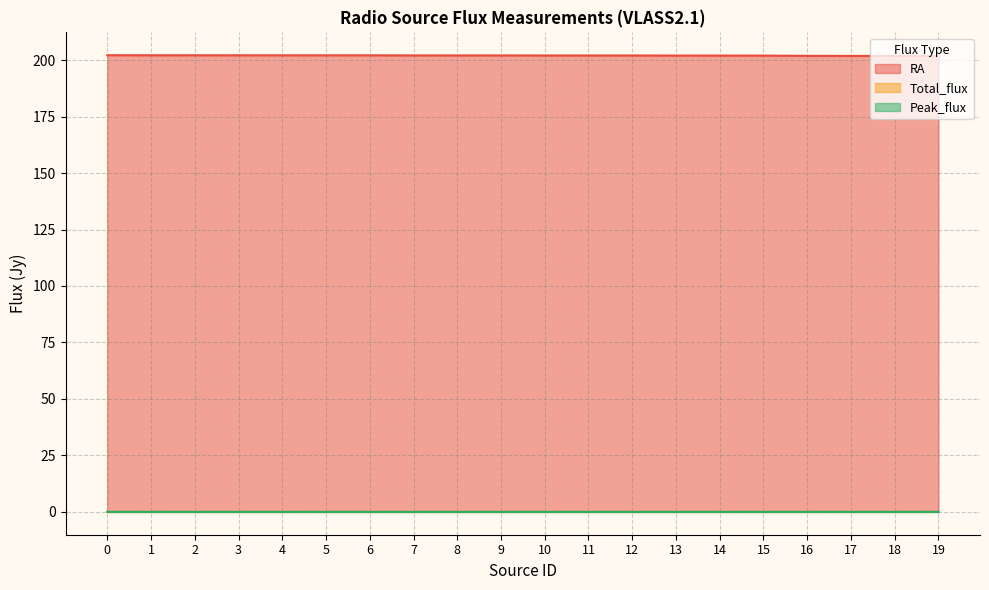

At which label is Peak_flux closest to 0?

9